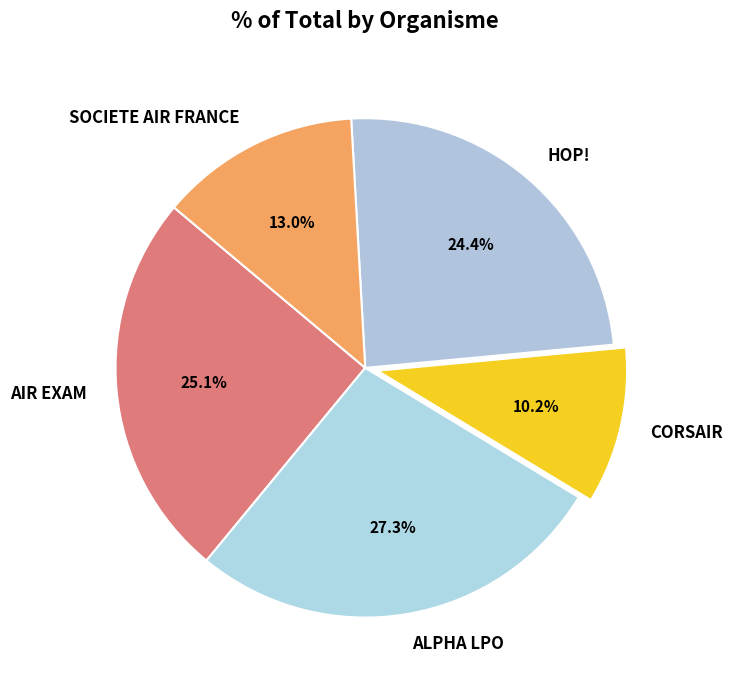

Rank the categories by value from lowest to highest.

CORSAIR, SOCIETE AIR FRANCE, HOP!, AIR EXAM, ALPHA LPO